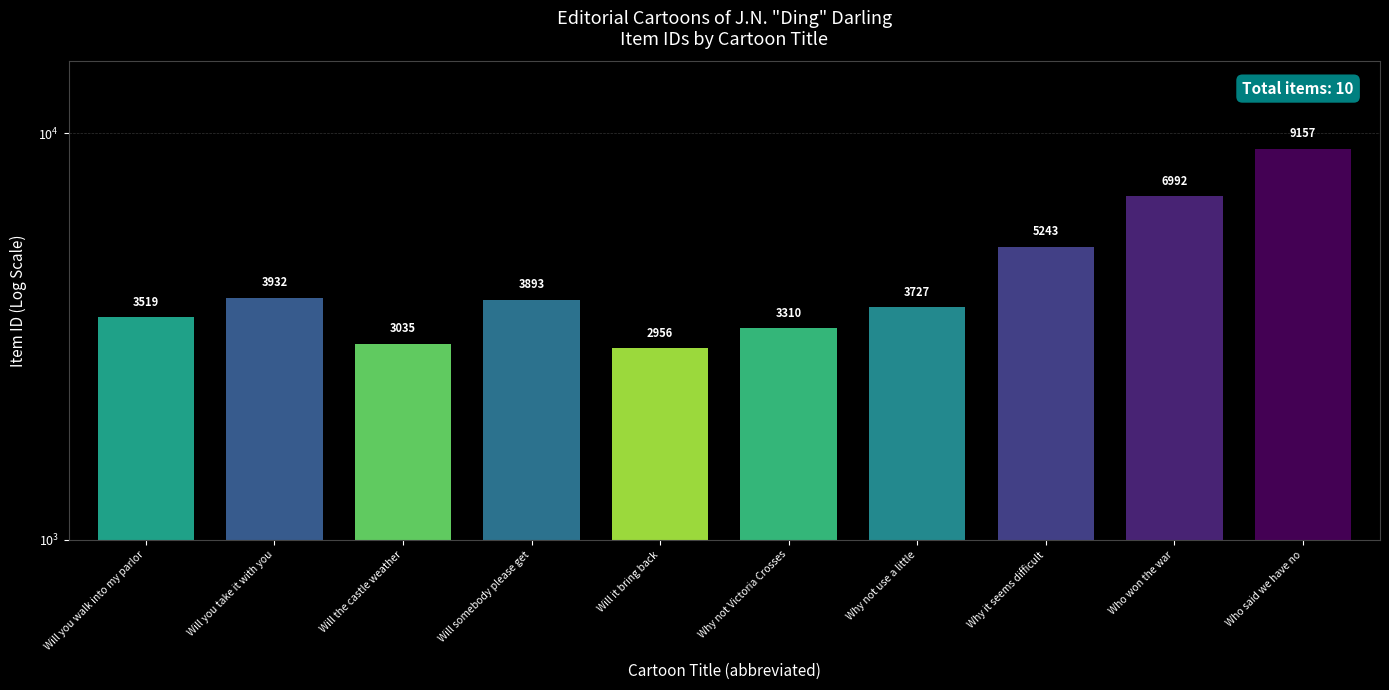

Rank the categories by value from highest to lowest.

Who said we have no, Who won the war, Why it seems difficult, Will you take it with you, Will somebody please get, Why not use a little, Will you walk into my parlor, Why not Victoria Crosses, Will the castle weather, Will it bring back